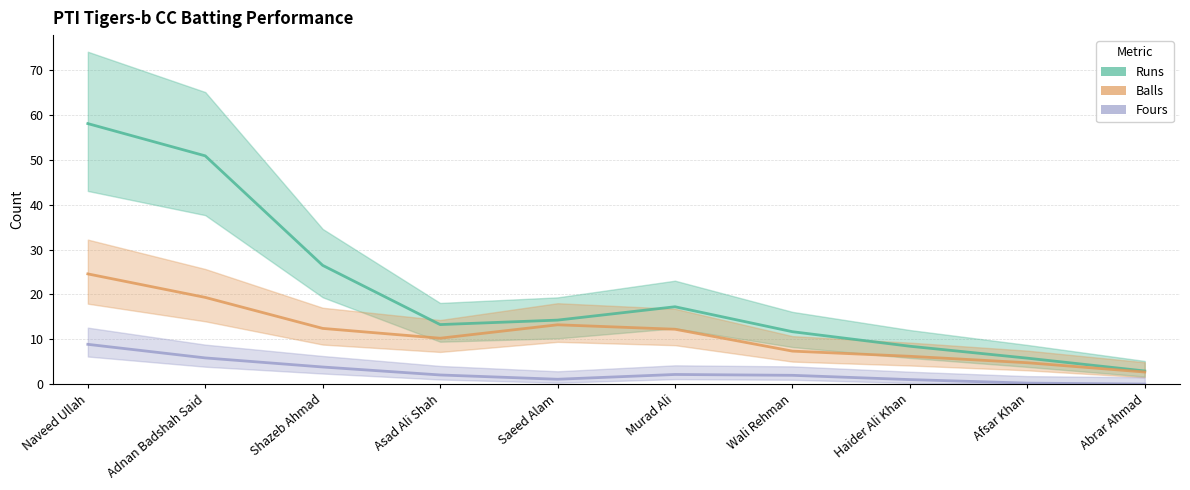

How many data points in Balls are less than 12?

5